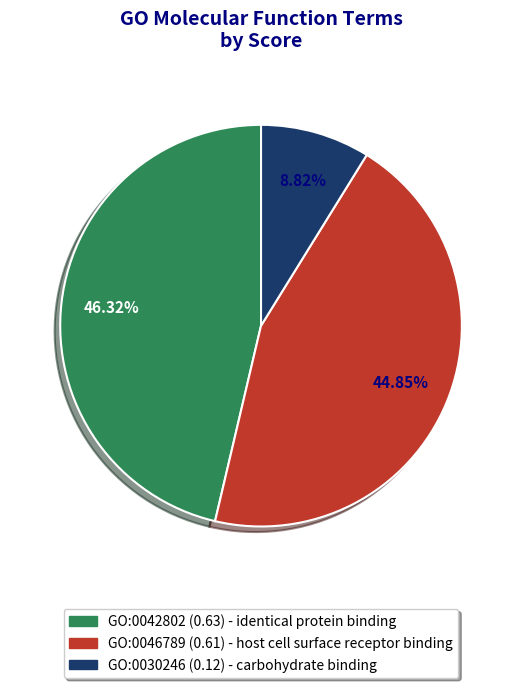

What portion of the pie excludes GO:0046789?

55.1%